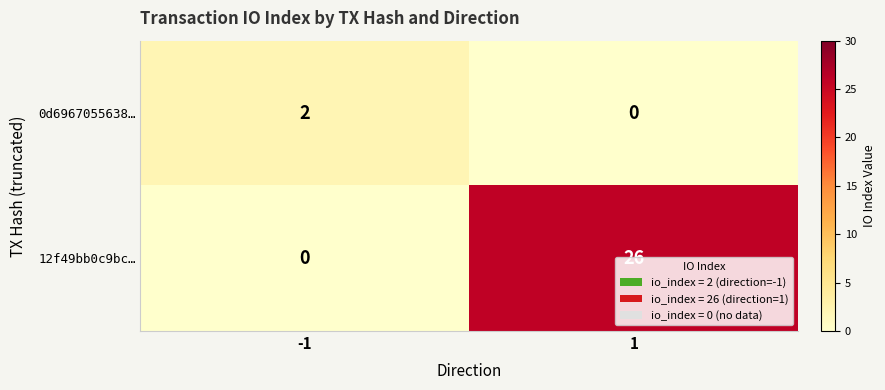

The 12f49bb0c9bc… series shows 26 at 1. True or false?

True